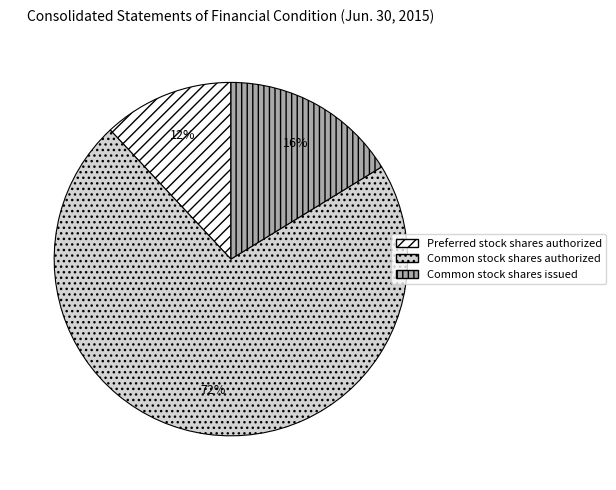

How many segments does this pie chart have?

3